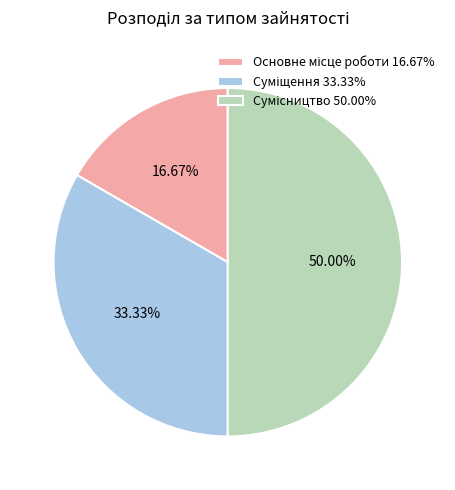

Count the number of slices in the pie.

3